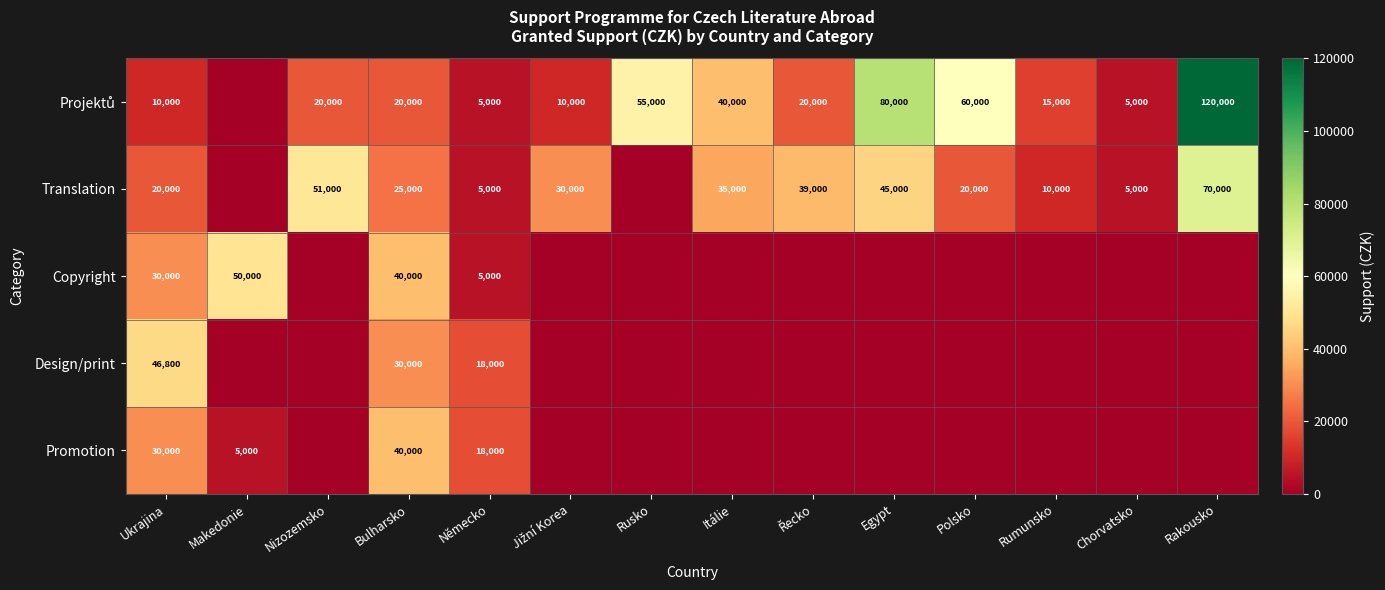

What is the sum of the Translation values at Itálie and Egypt?

80000